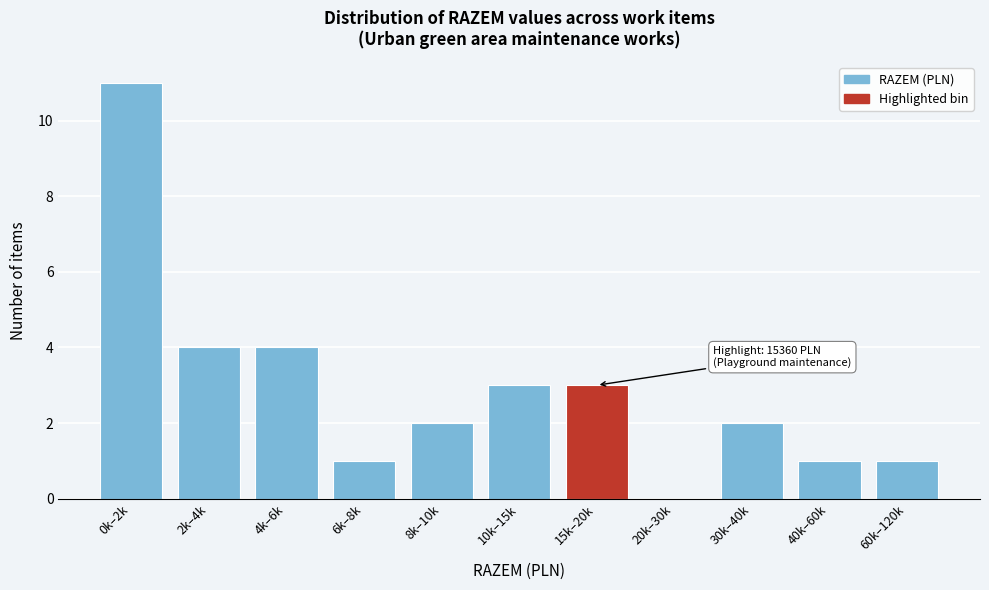

Reading right to left, what are all the values shown in this chart?

60k–120k=1	40k–60k=1	30k–40k=2	20k–30k=0	15k–20k=3	10k–15k=3	8k–10k=2	6k–8k=1	4k–6k=4	2k–4k=4	0k–2k=11